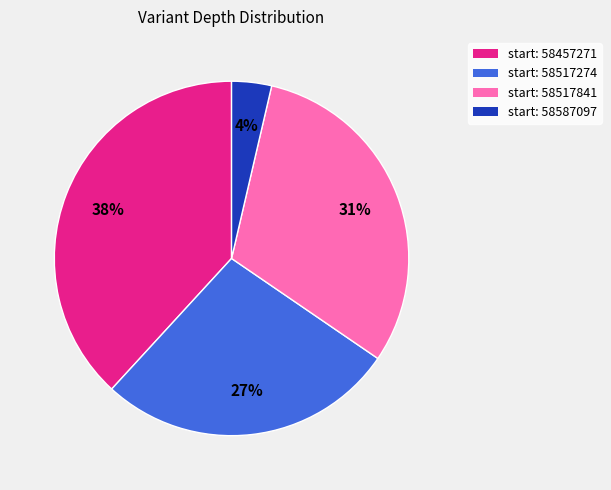

Does any single category account for the majority?

No